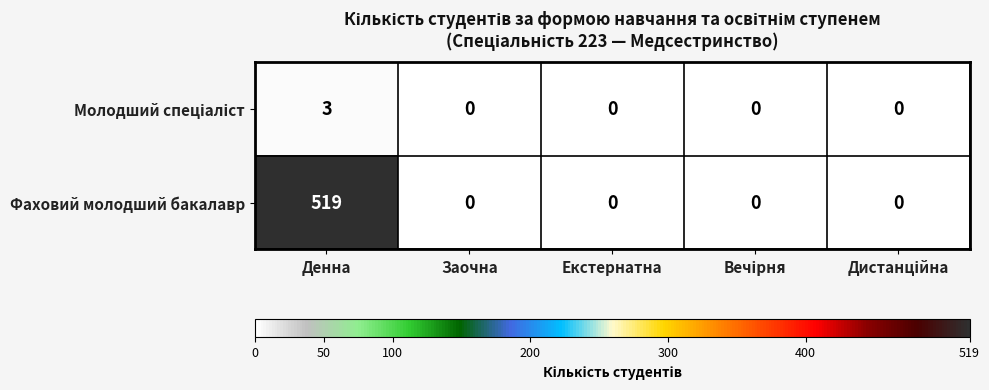

Which category has the highest value across all series?

Денна